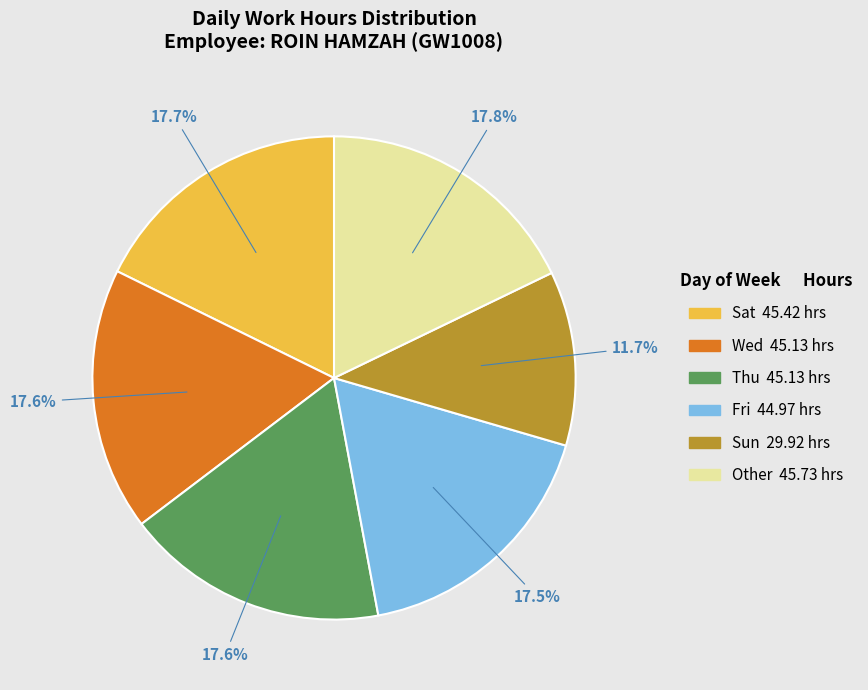

Is there a majority slice in this chart?

No